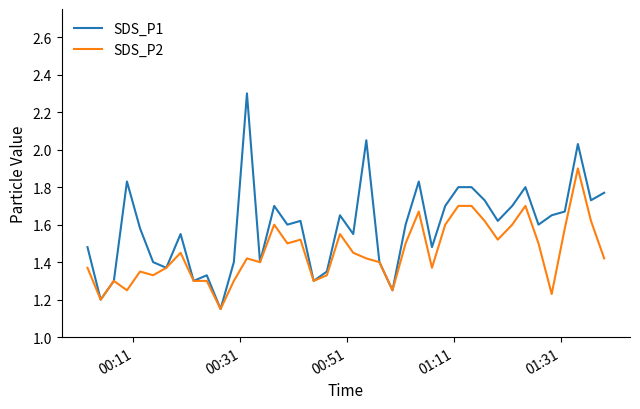

Which series has the largest total across all categories?

SDS_P1